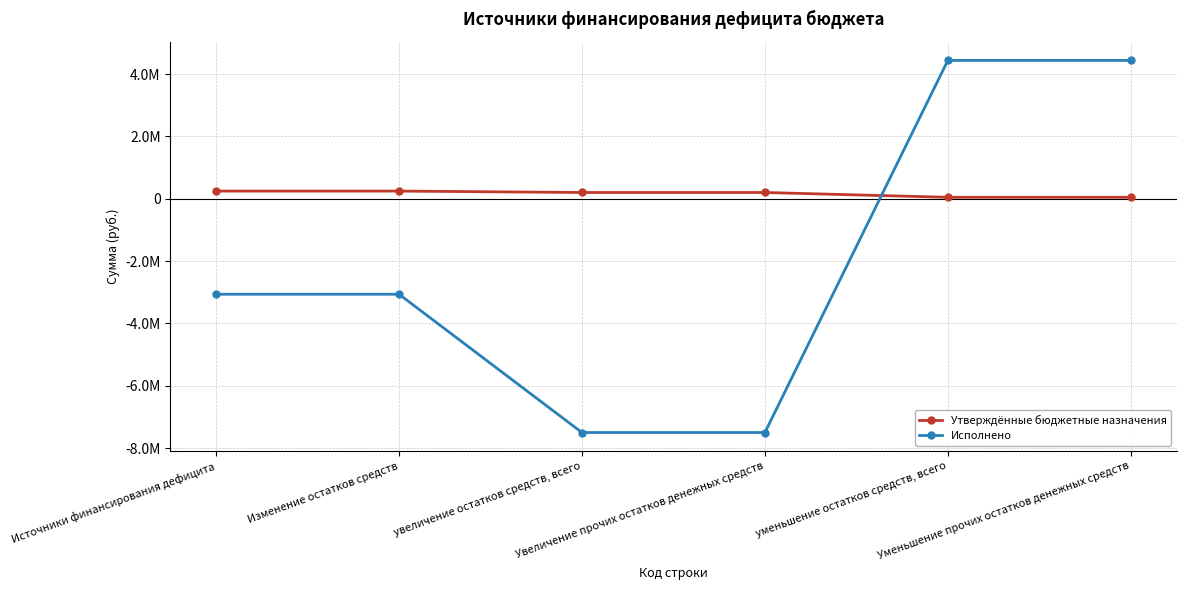

What value does the Исполнено series have at уменьшение остатков средств, всего?

4437097.8